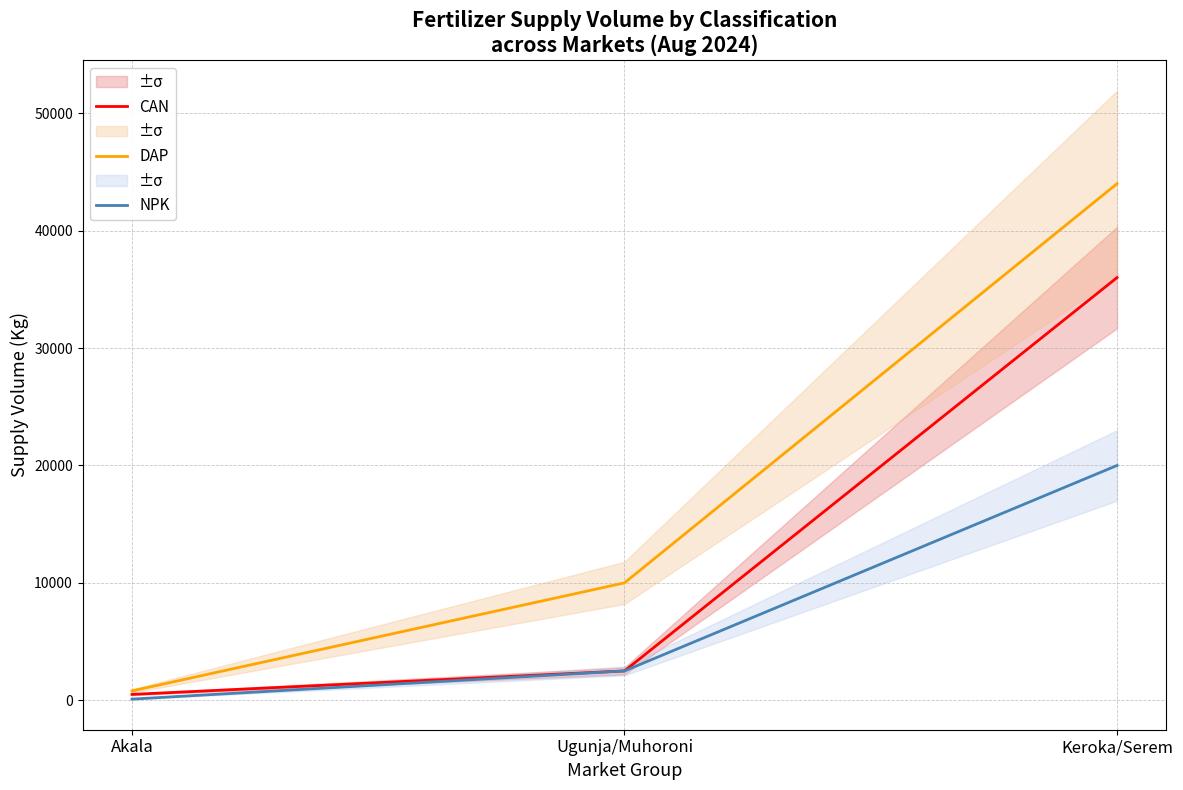

True or false: DAP has a value of 2204 at Ugunja/Muhoroni.

False